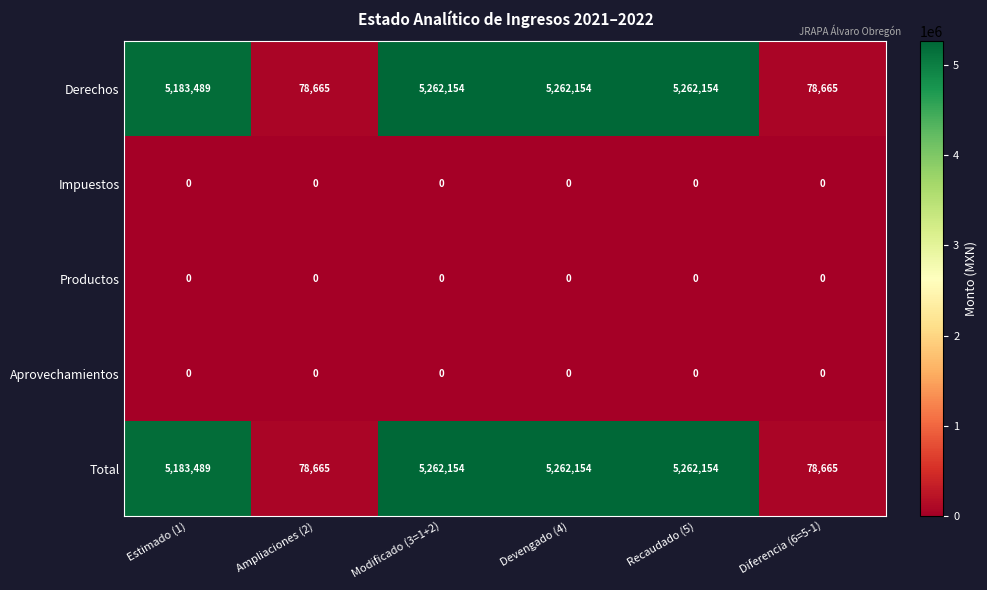

The Aprovechamientos series shows 0 at Recaudado (5). True or false?

True